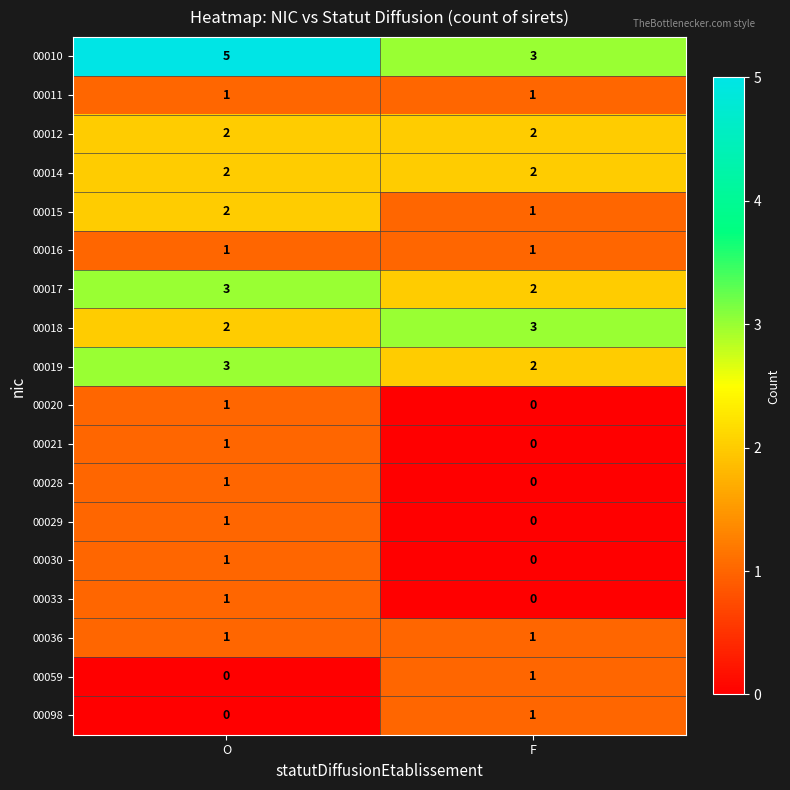

What is the maximum value shown in the chart?

5